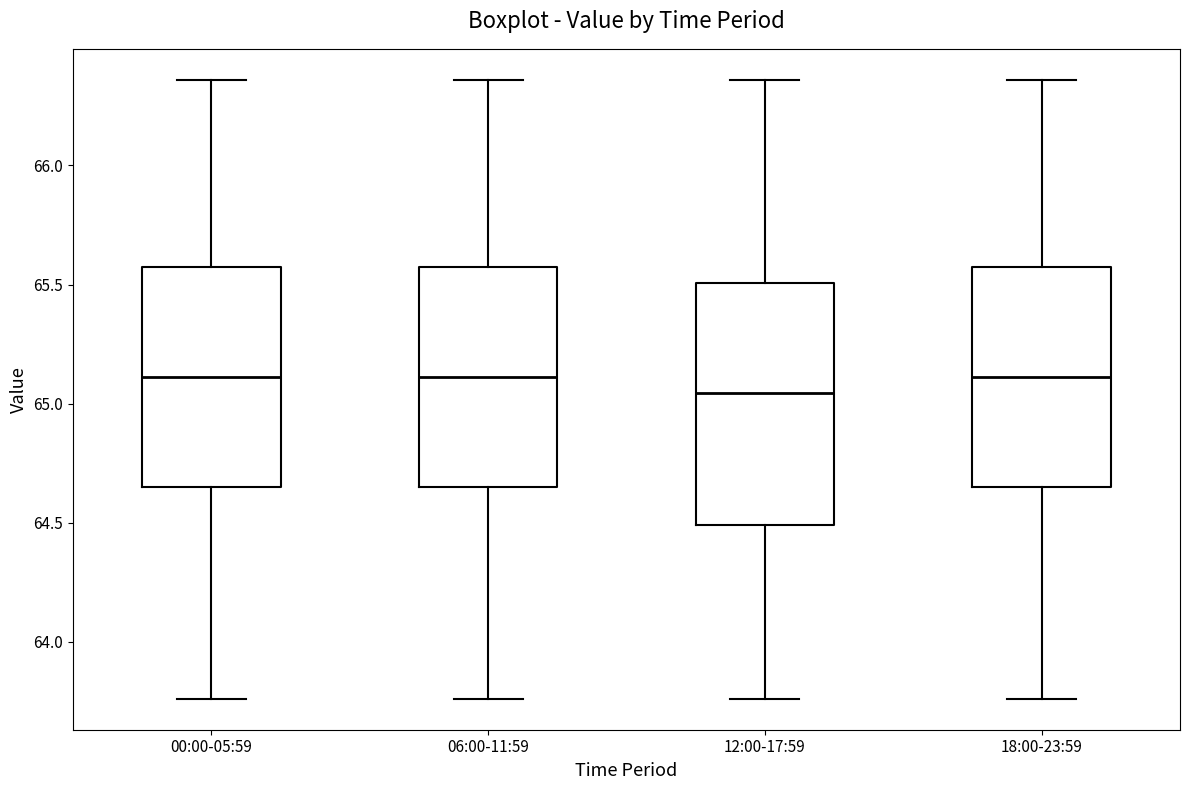

Reading left to right, transcribe this box plot: for each box, give where its median line is, the range the box spans, and where its two whiskers end, as read against the y-axis. The values are not printed on the chart, so give them approximately, as read against the axis.

00:00-05:59: median 65.10, box 64.65 to 65.60, whiskers 63.75 to 66.35
06:00-11:59: median 65.10, box 64.65 to 65.60, whiskers 63.75 to 66.35
12:00-17:59: median 65.05, box 64.50 to 65.50, whiskers 63.75 to 66.35
18:00-23:59: median 65.10, box 64.65 to 65.60, whiskers 63.75 to 66.35